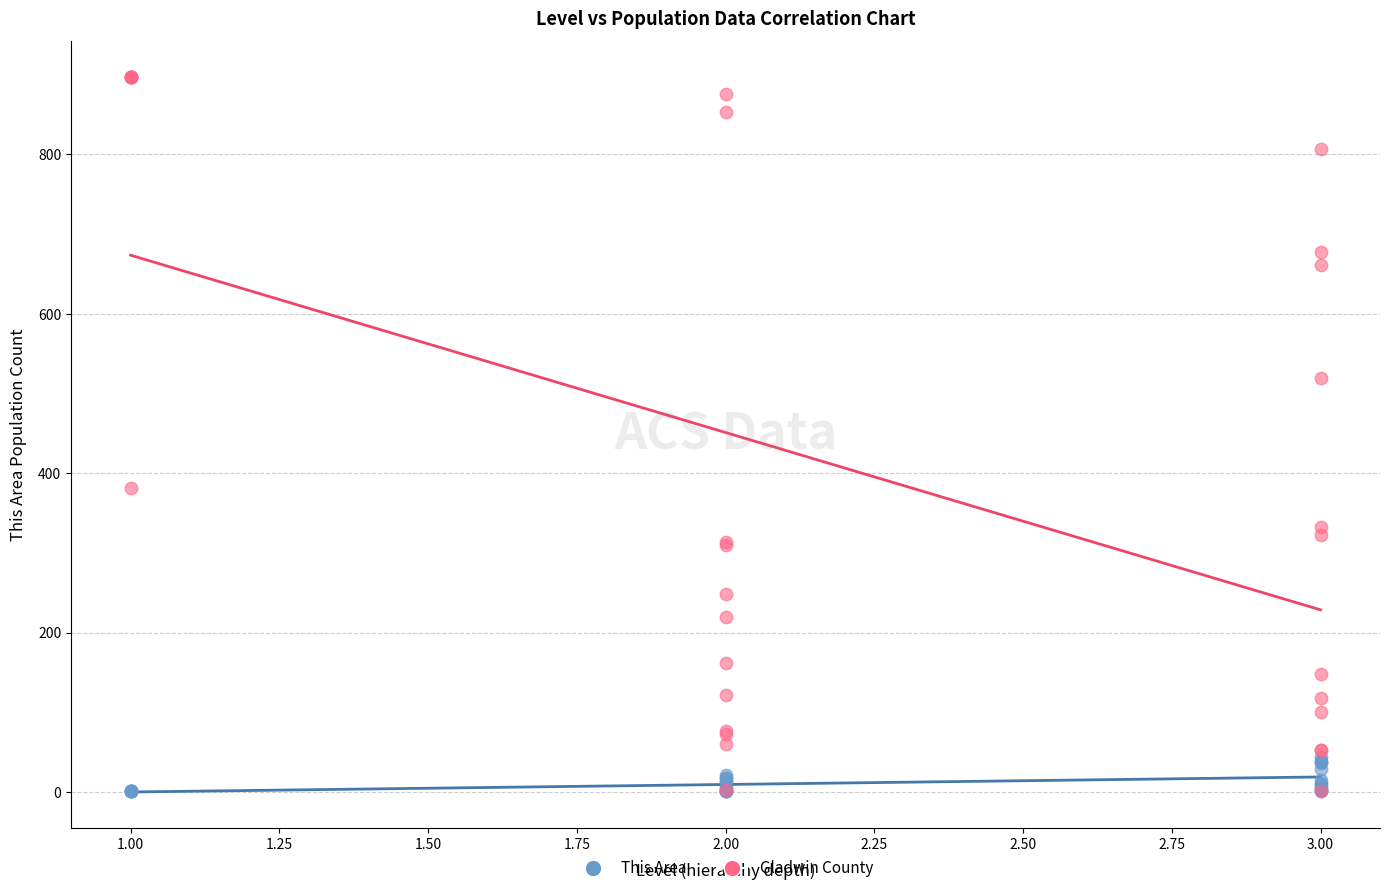

Which series contains the highest Y value?

Gladwin County